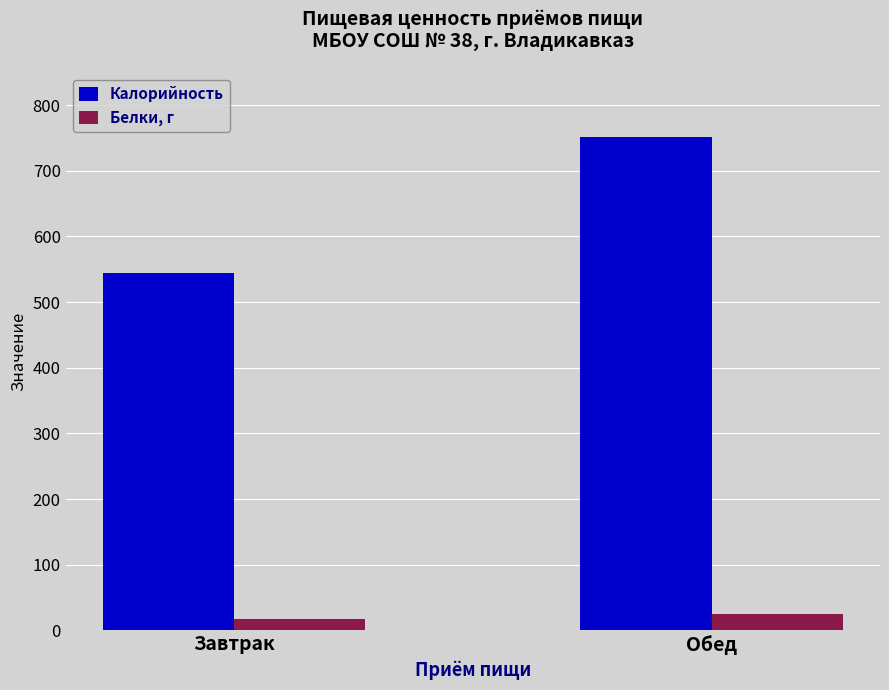

At which label is Калорийность closest to 647?

Завтрак